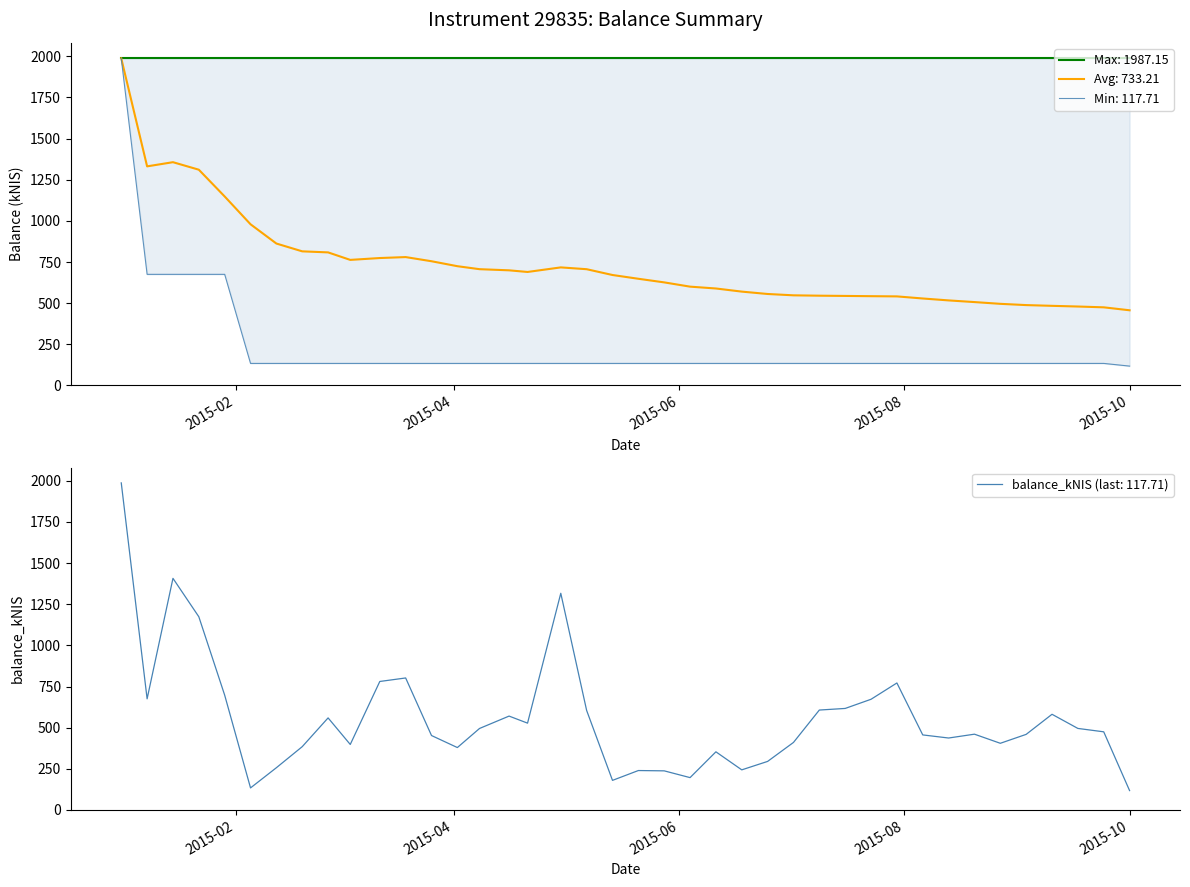

Which has a higher value, 2015-05-28 or 2015-09-17?

2015-09-17